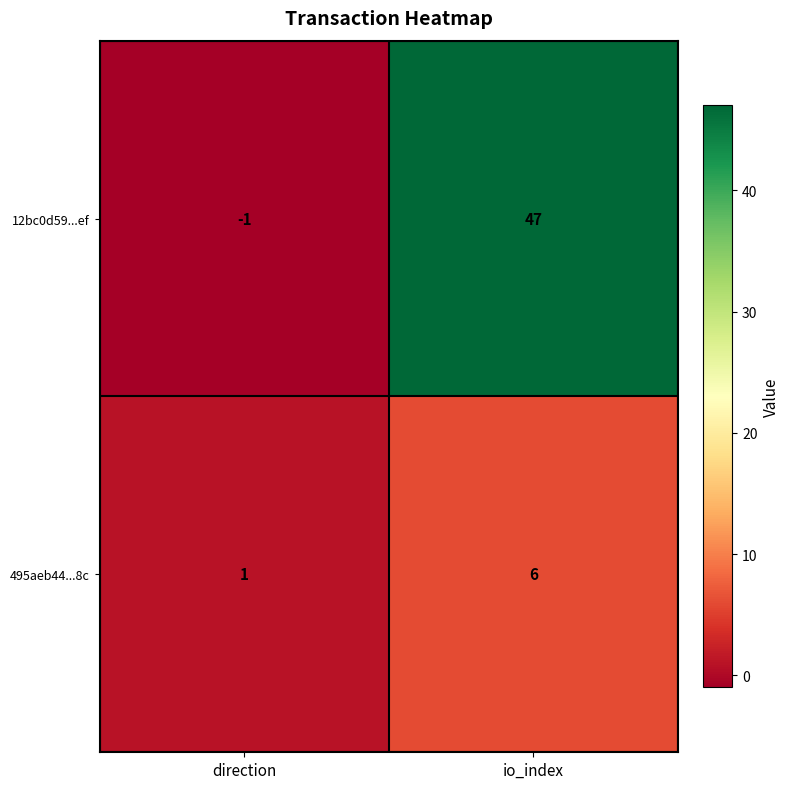

List the series in order of their overall mean, lowest first.

495aeb44...8c, 12bc0d59...ef